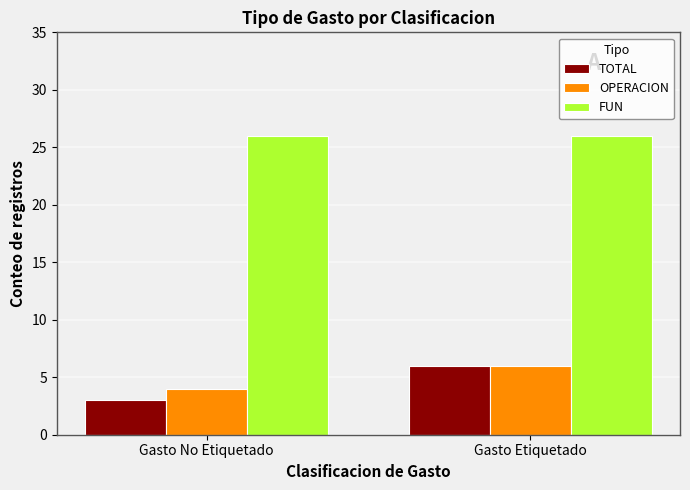

How many categories are shown in the chart?

2